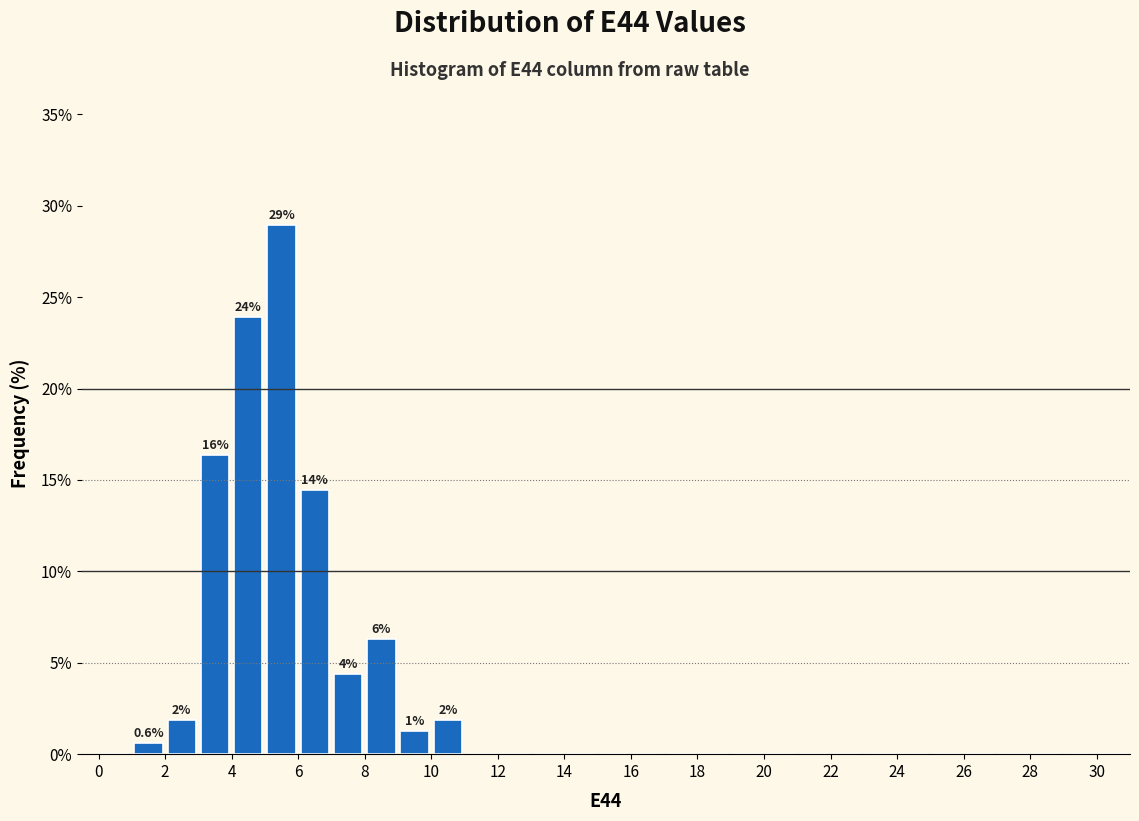

Over which range of the x-axis is the bar tallest?

5 to 6